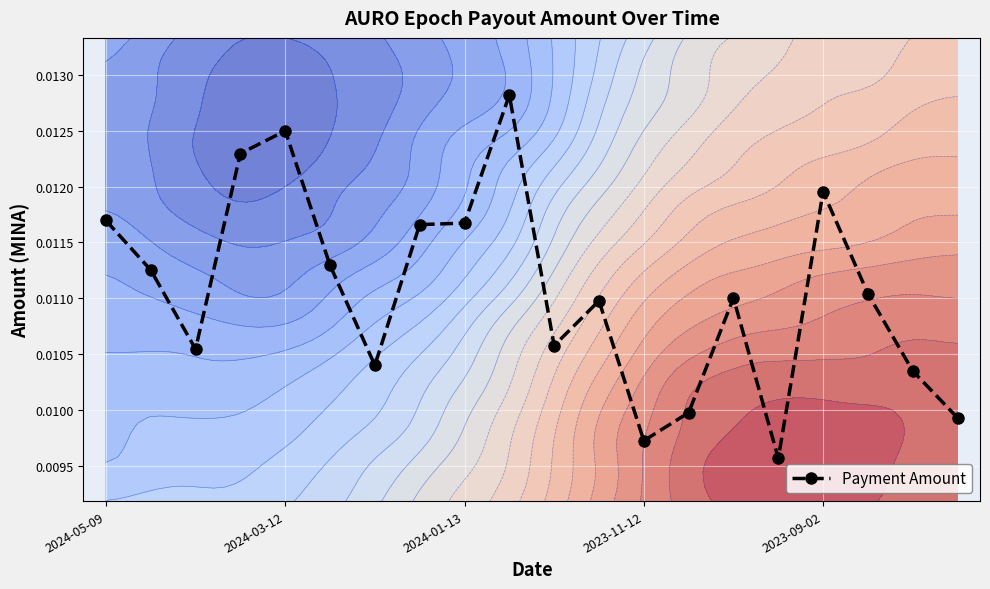

True or false: Payment Amount has more than 0 points higher than both neighbors.

True